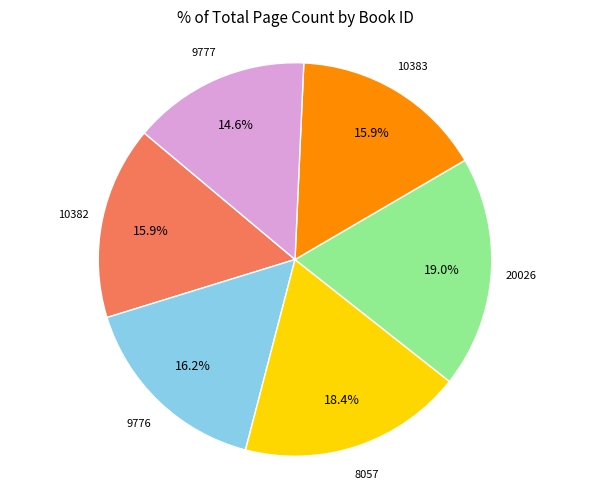

How many segments does this pie chart have?

6